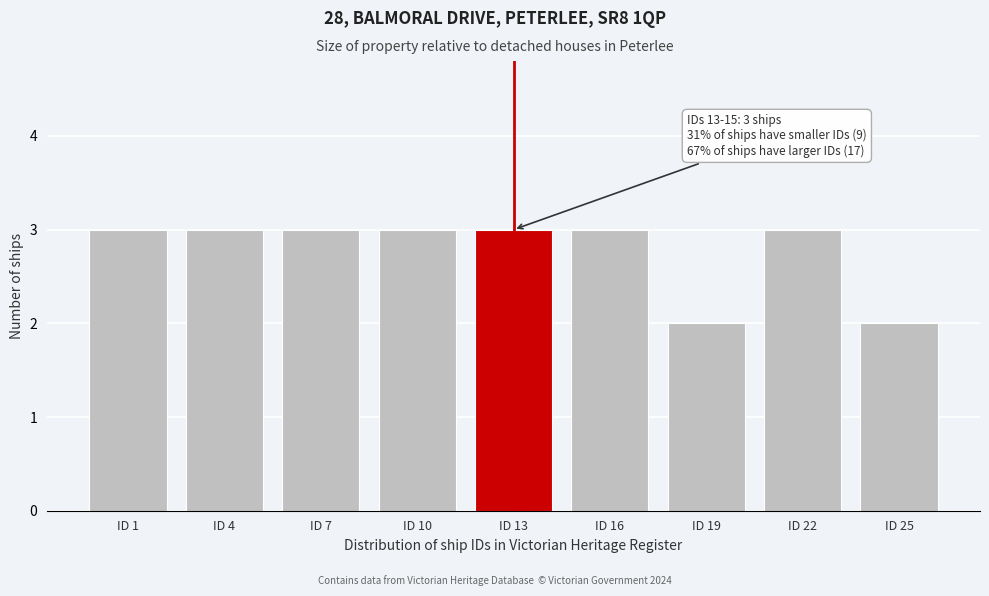

Reading left to right, transcribe all the data shown in this chart.

ID 1=3	ID 4=3	ID 7=3	ID 10=3	ID 13=3	ID 16=3	ID 19=2	ID 22=3	ID 25=2